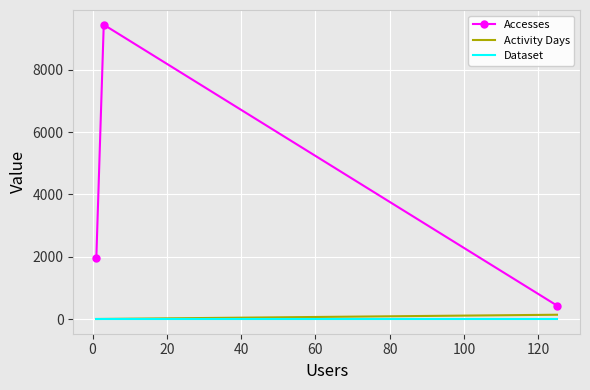

Reading left to right, extract all data points from this chart.

Accesses: 433	9451	1949
Activity Days: 138	3	1
Dataset: 1	1	1